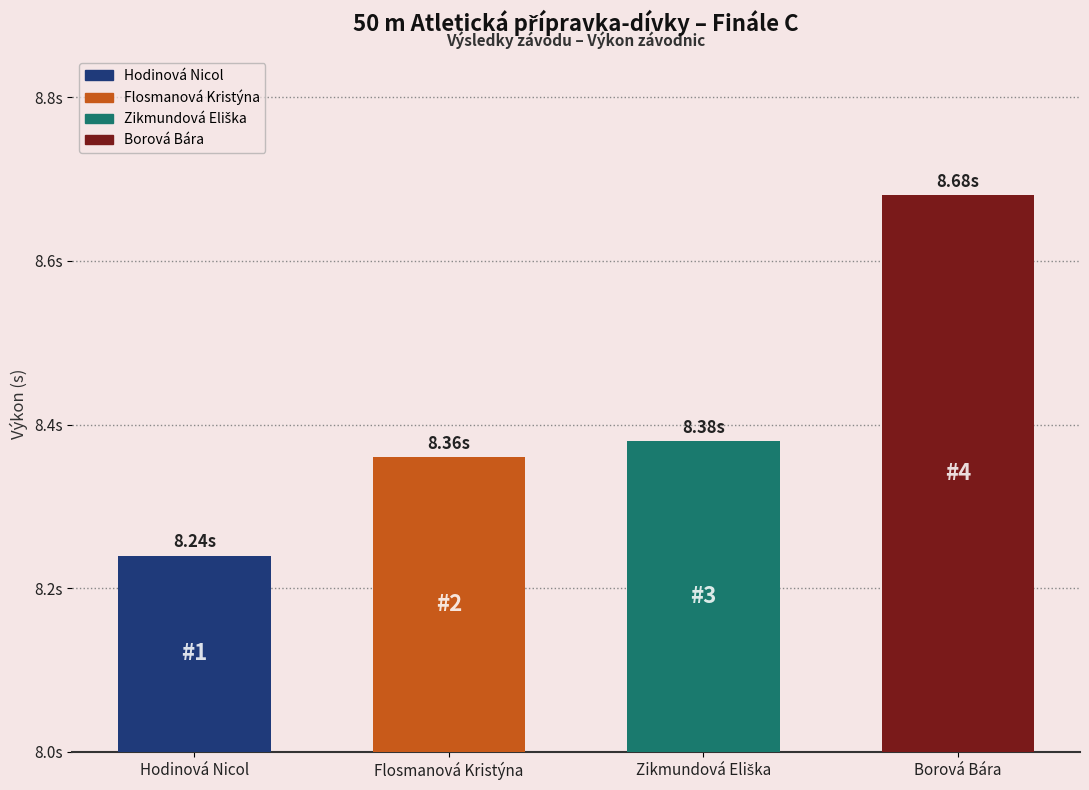

Rank the categories by value from highest to lowest.

Borová Bára, Zikmundová Eliška, Flosmanová Kristýna, Hodinová Nicol